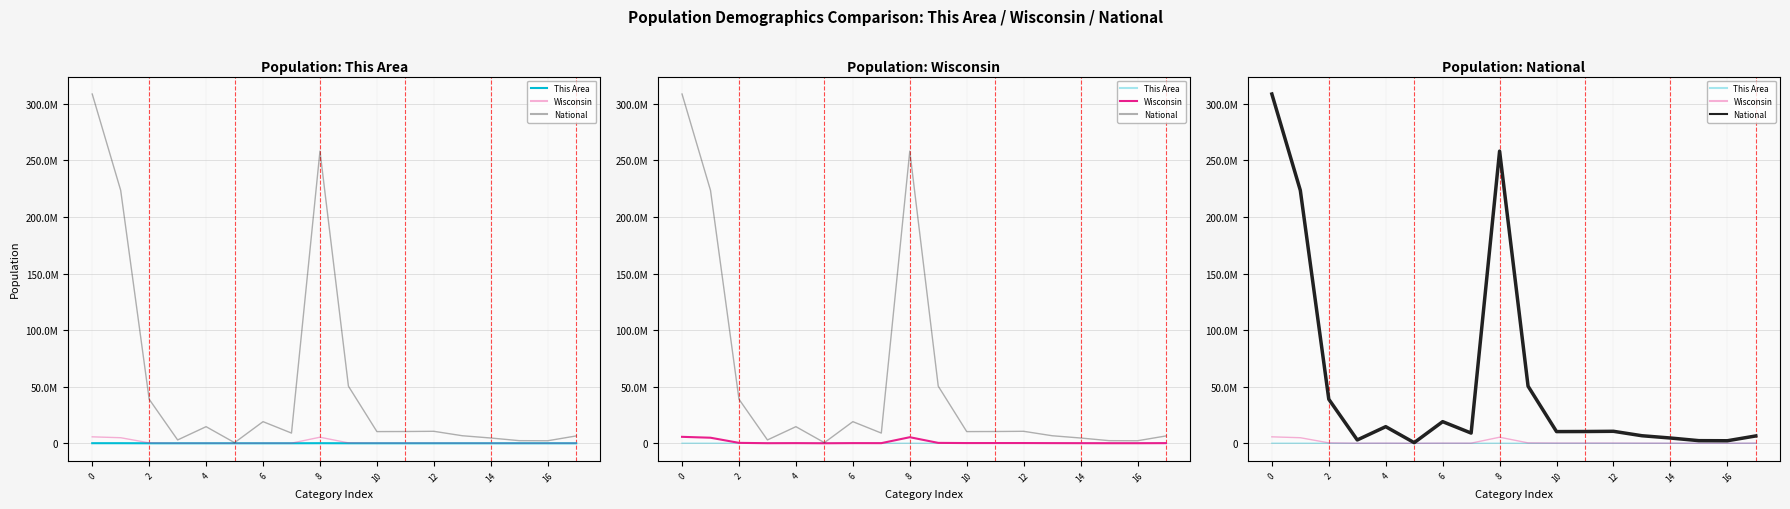

How many lines are shown in the chart?

3